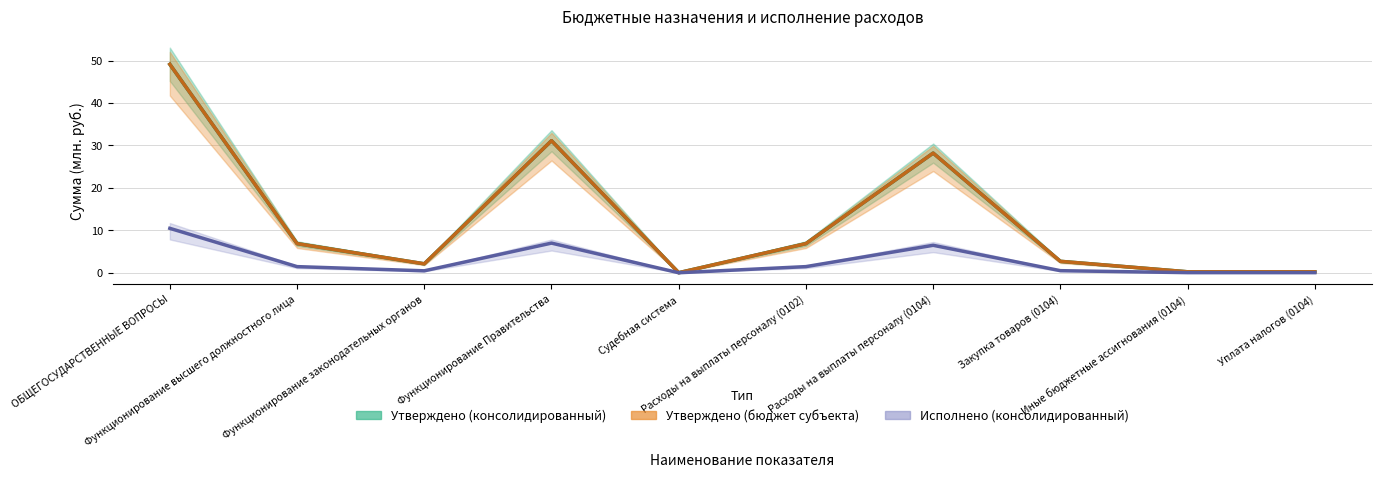

At ОБЩЕГОСУДАРСТВЕННЫЕ ВОПРОСЫ, list the series in order from largest to smallest.

Утверждено (консолидированный), Утверждено (бюджет субъекта), Исполнено (консолидированный)